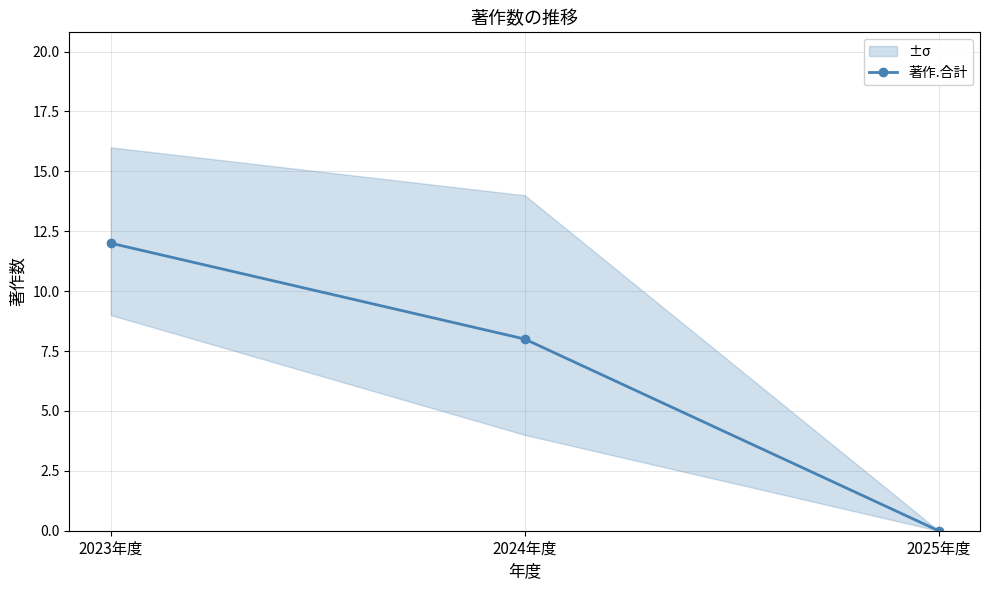

List the labels in order of value, largest first.

2023年度, 2024年度, 2025年度